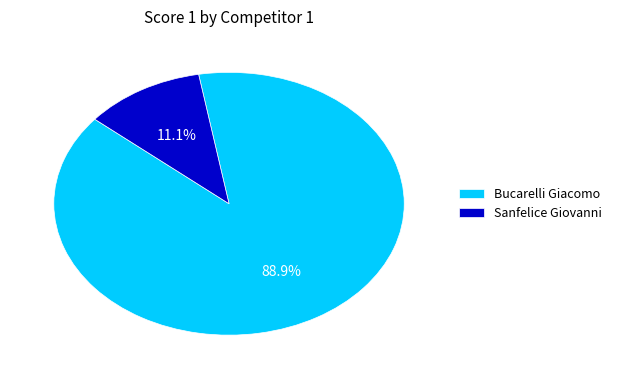

The Bucarelli Giacomo slice represents 79% of the pie. True or false?

False